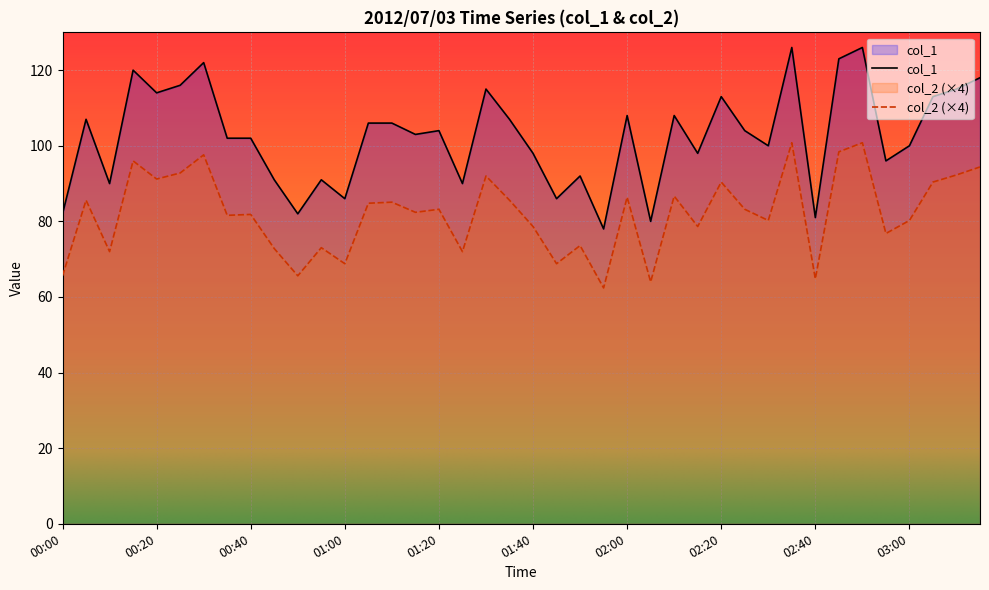

Which series changed the most between 00:10 and 02:50?

col_1